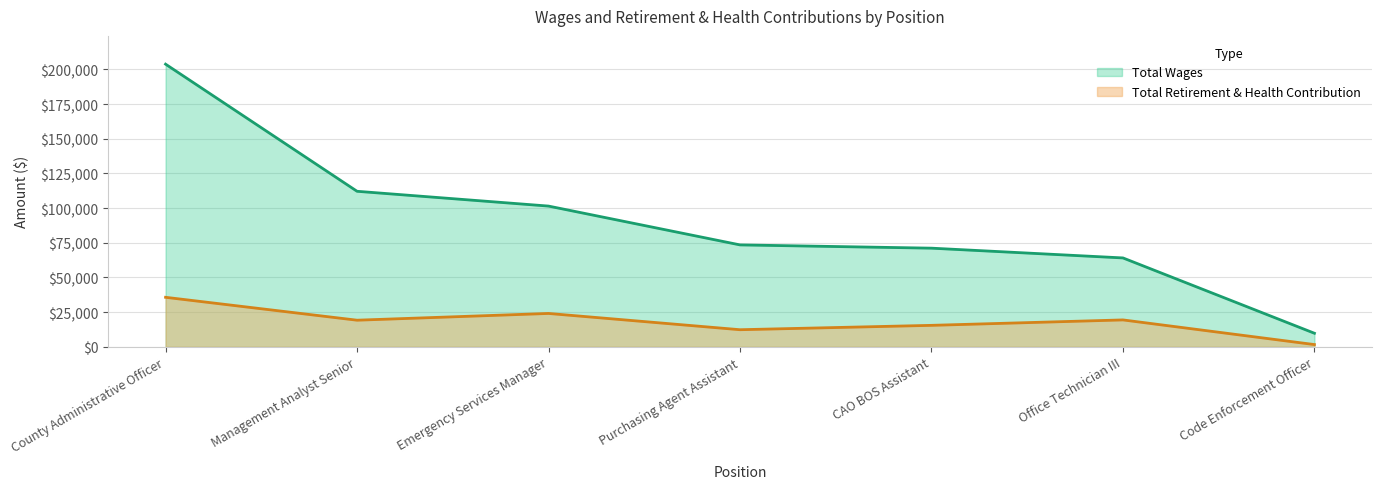

What is the label of the 6th point from the left?

Office Technician III